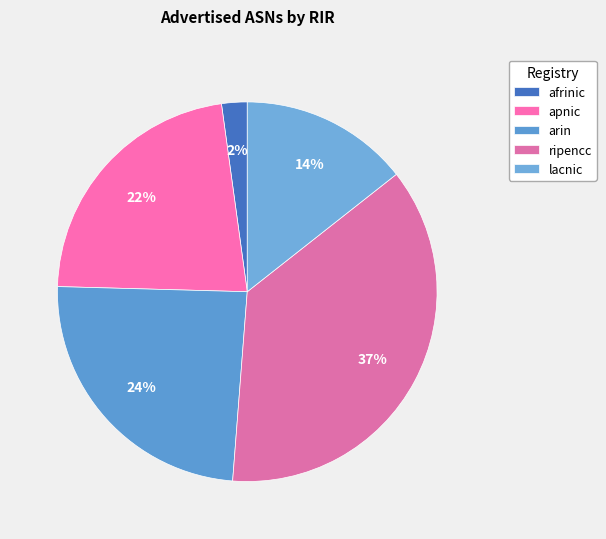

To the nearest percent, what is the combined percentage of lacnic and arin?

39%